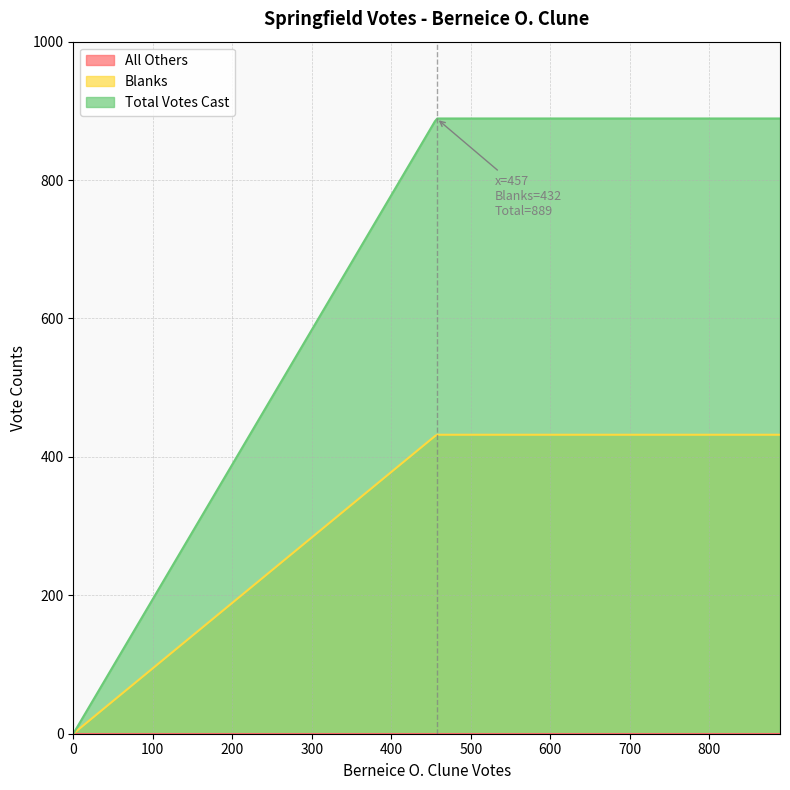

How many lines are shown in the chart?

3